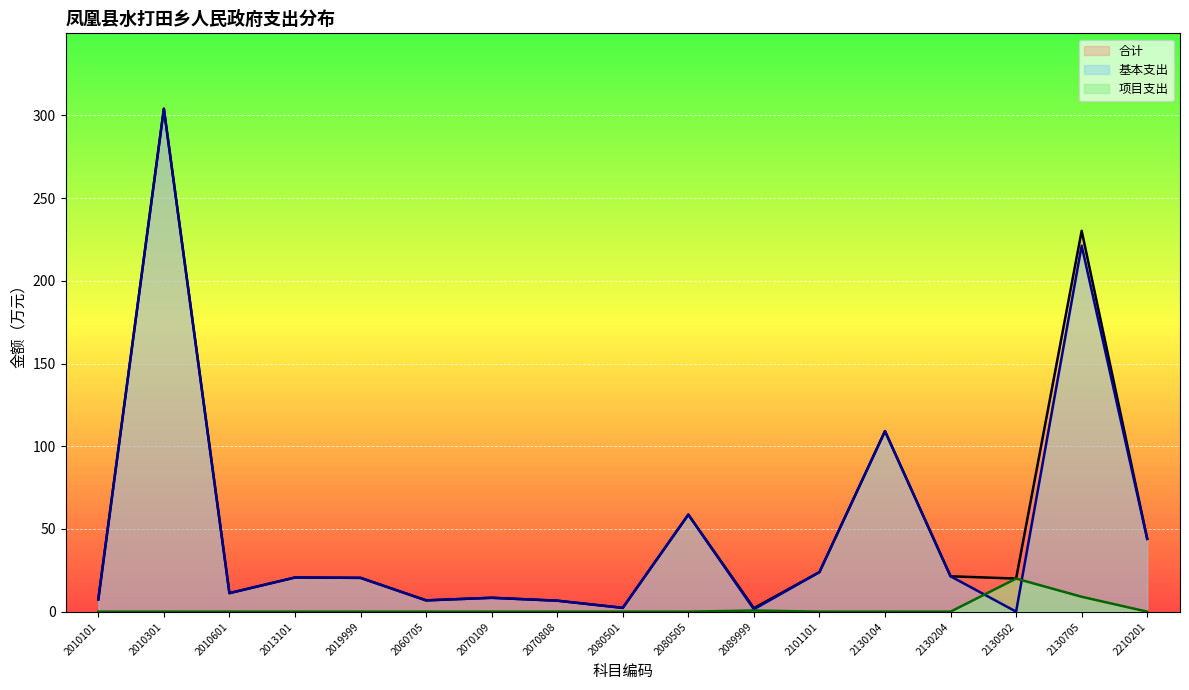

True or false: 基本支出 and 合计 cross at least once.

False